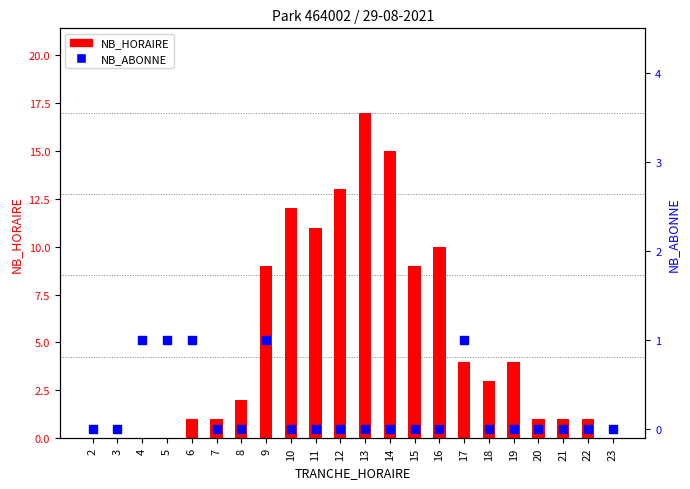

What is the total value across all series at 22?

1